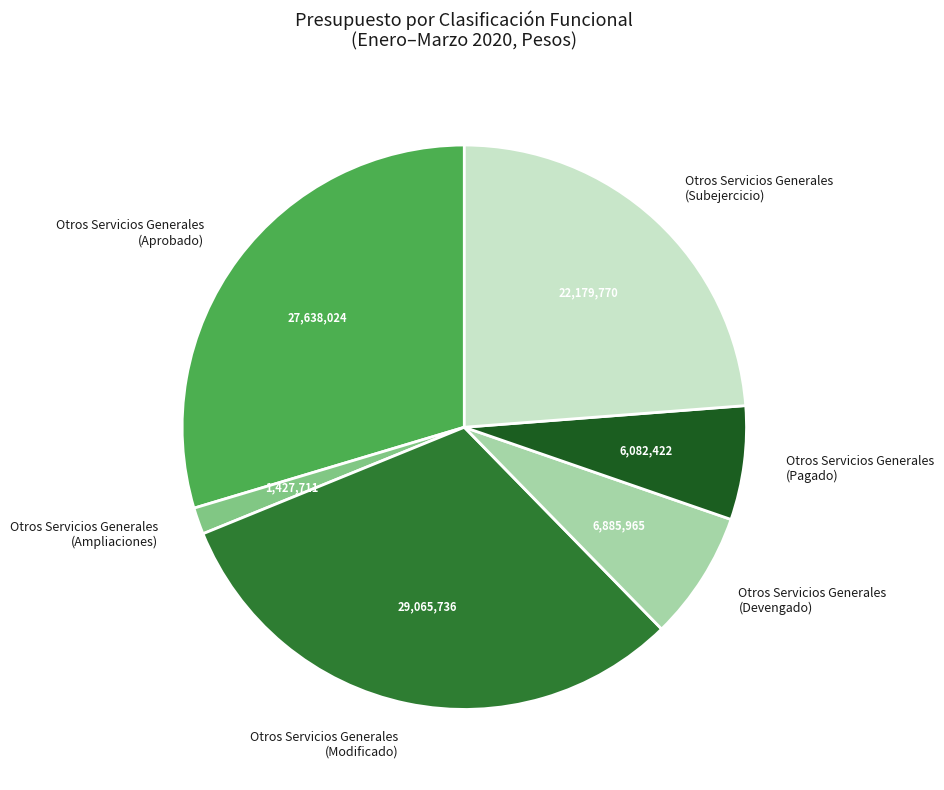

Which has a higher value, Otros Servicios Generales (Devengado) or Otros Servicios Generales (Pagado)?

Otros Servicios Generales (Devengado)